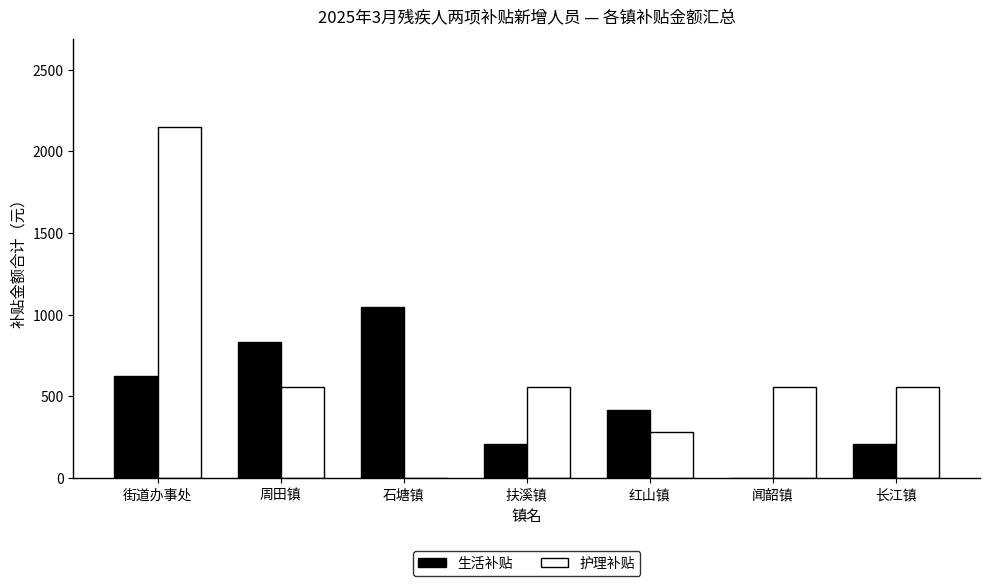

Reading left to right, list all the values displayed in this chart.

生活补贴: 街道办事处=627	周田镇=836	石塘镇=1045	扶溪镇=209	红山镇=418	闻韶镇=0	长江镇=209
护理补贴: 街道办事处=2150	周田镇=560	石塘镇=0	扶溪镇=560	红山镇=280	闻韶镇=560	长江镇=560